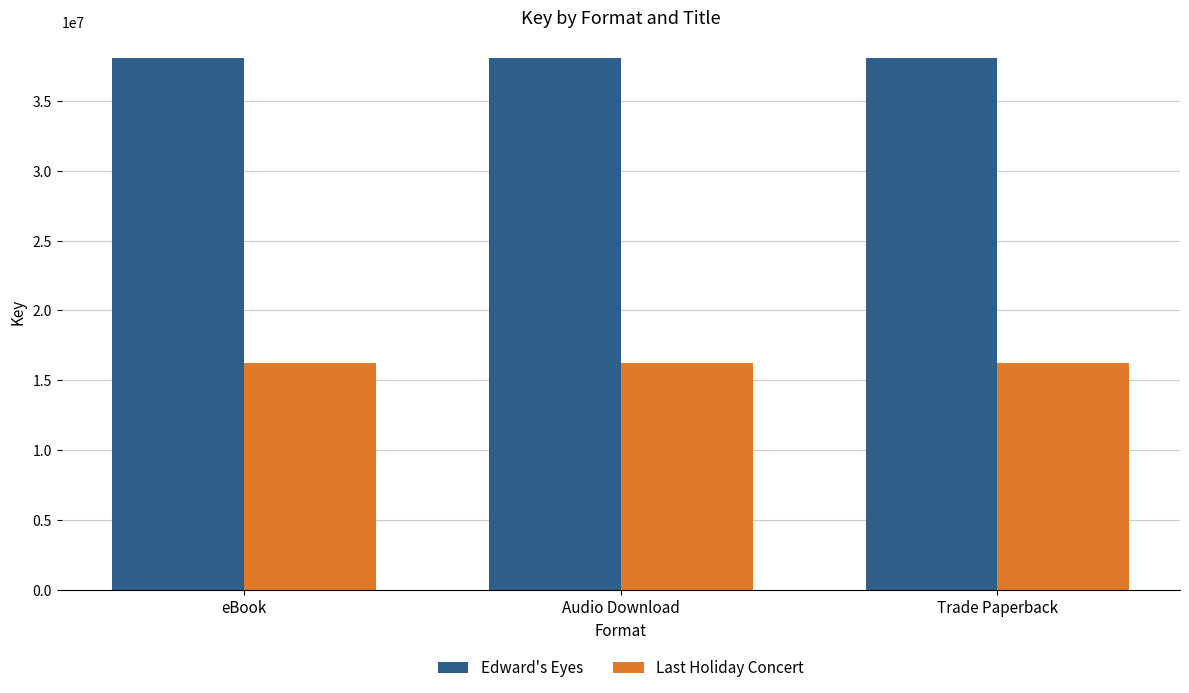

What is the maximum value shown in the chart?

38022558